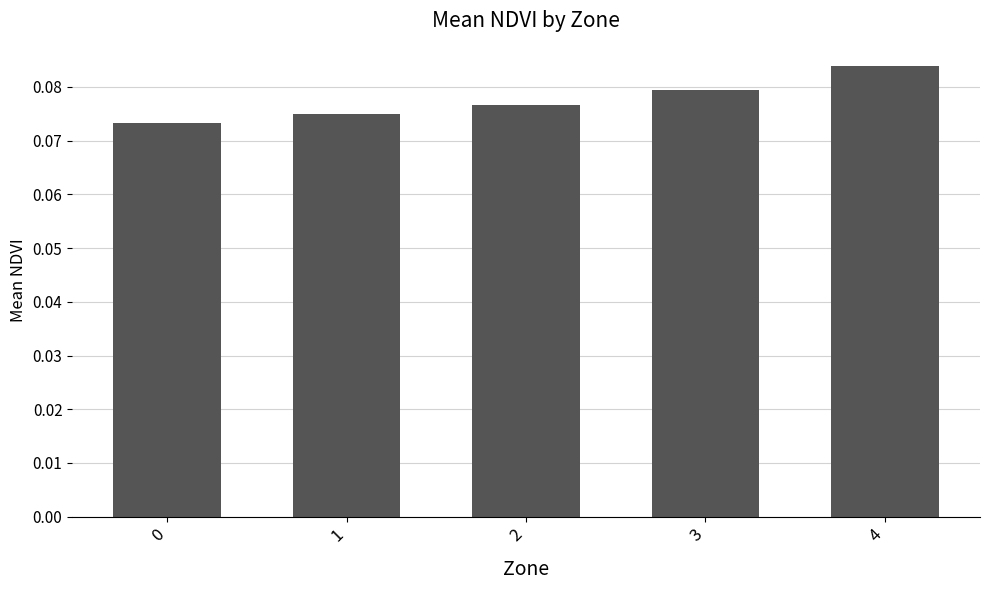

Rank the categories by value from lowest to highest.

0, 1, 2, 3, 4